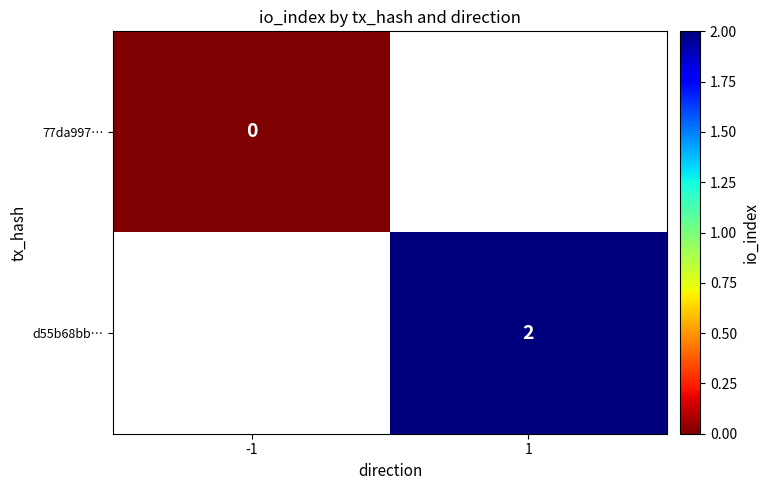

The value of d55b68bb… at 1 is 1. True or false?

False